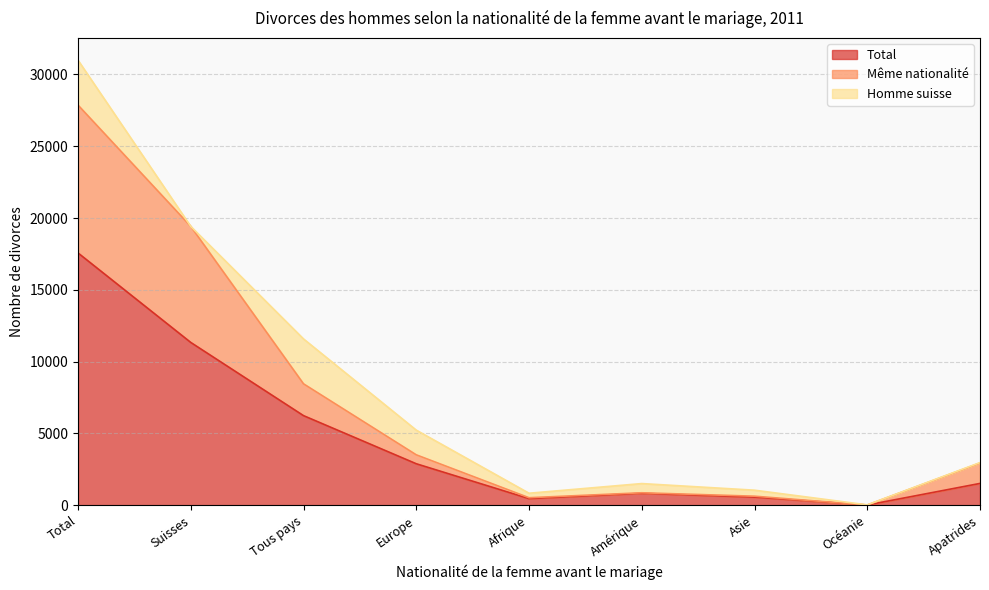

What are all the series names shown in the legend?

Total, Même nationalité, Homme suisse